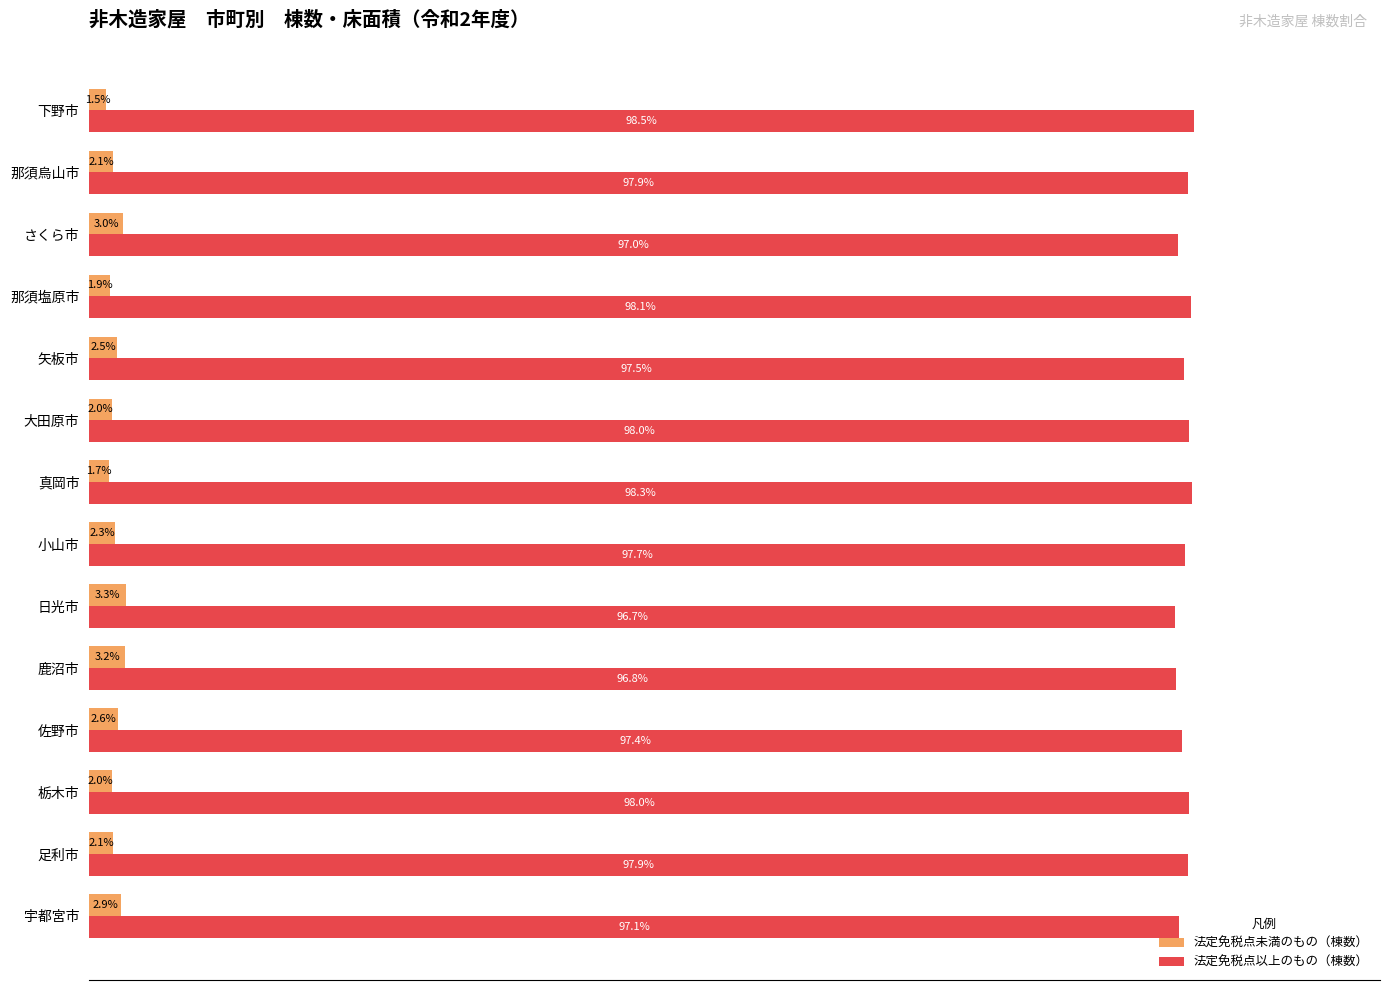

List the series in order of their peak value, lowest first.

法定免税点未満のもの（棟数）, 法定免税点以上のもの（棟数）